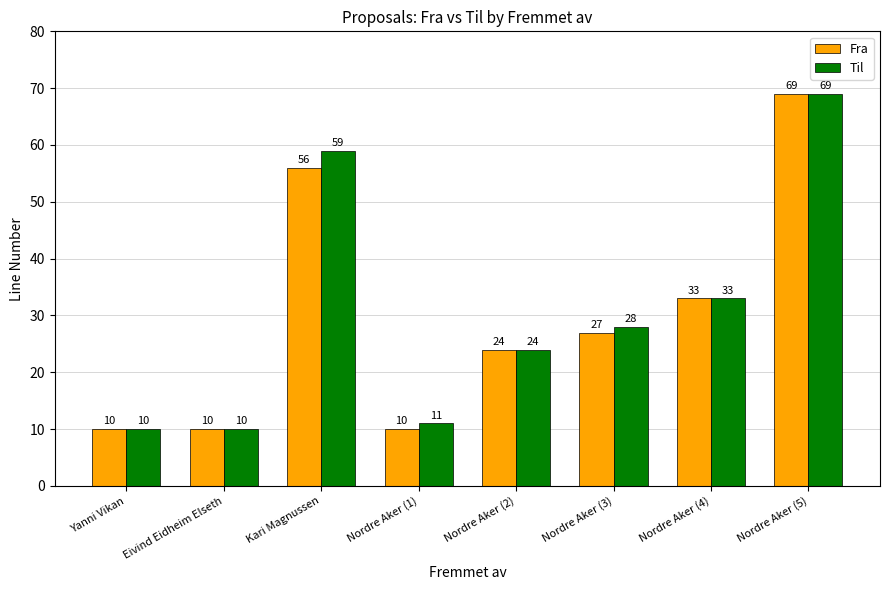

Between Nordre Aker (2) and Nordre Aker (3), which series saw the biggest shift?

Til